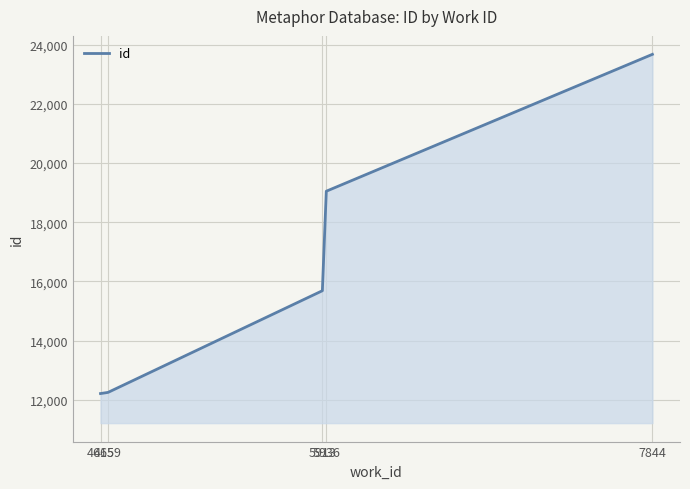

What is the average value?

16573